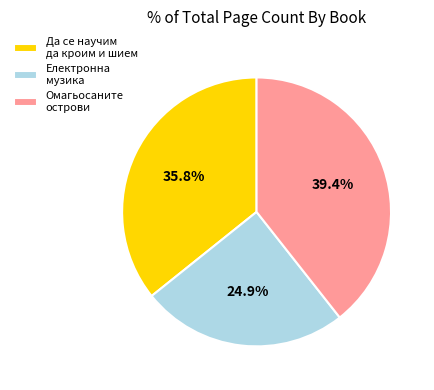

Which slice is the largest?

Омагьосаните острови